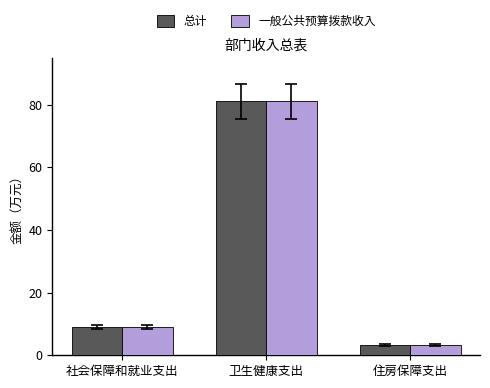

Is the value of 总计 at 社会保障和就业支出 greater than the value of 一般公共预算拨款收入 at 住房保障支出?

Yes